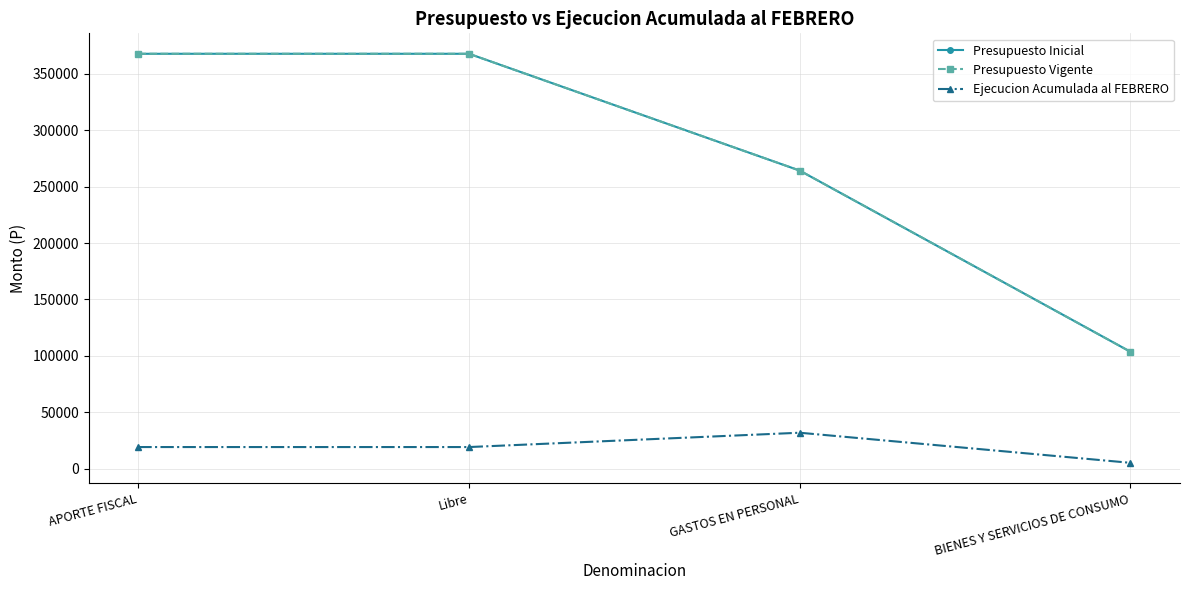

Which has a higher value, APORTE FISCAL or BIENES Y SERVICIOS DE CONSUMO?

APORTE FISCAL